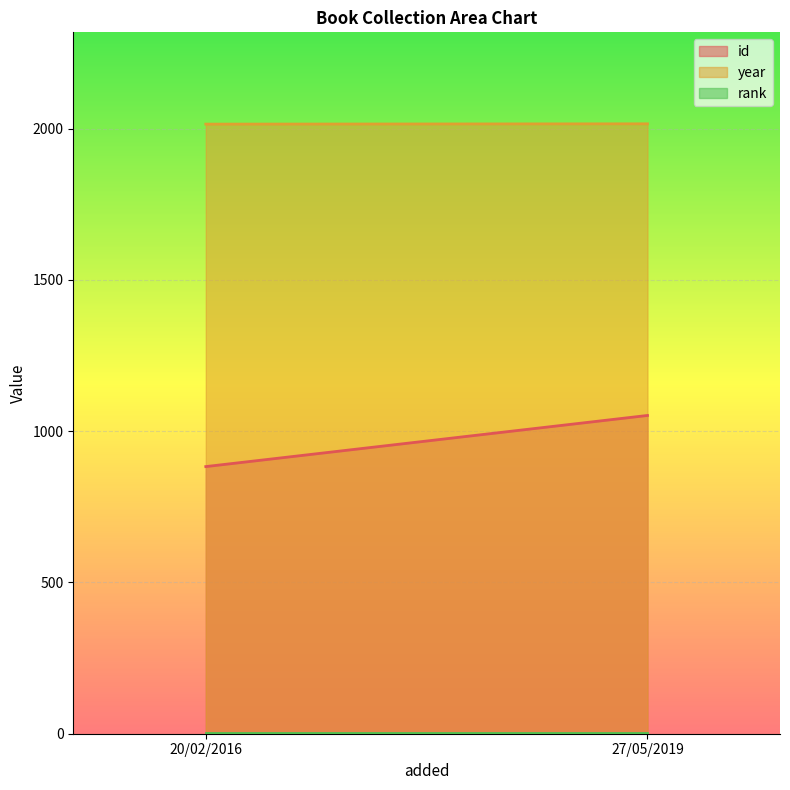

Reading left to right, extract all data points from this chart.

id: 20/02/2016=883	27/05/2019=1052
year: 20/02/2016=2015	27/05/2019=2016
rank: 20/02/2016=1	27/05/2019=1